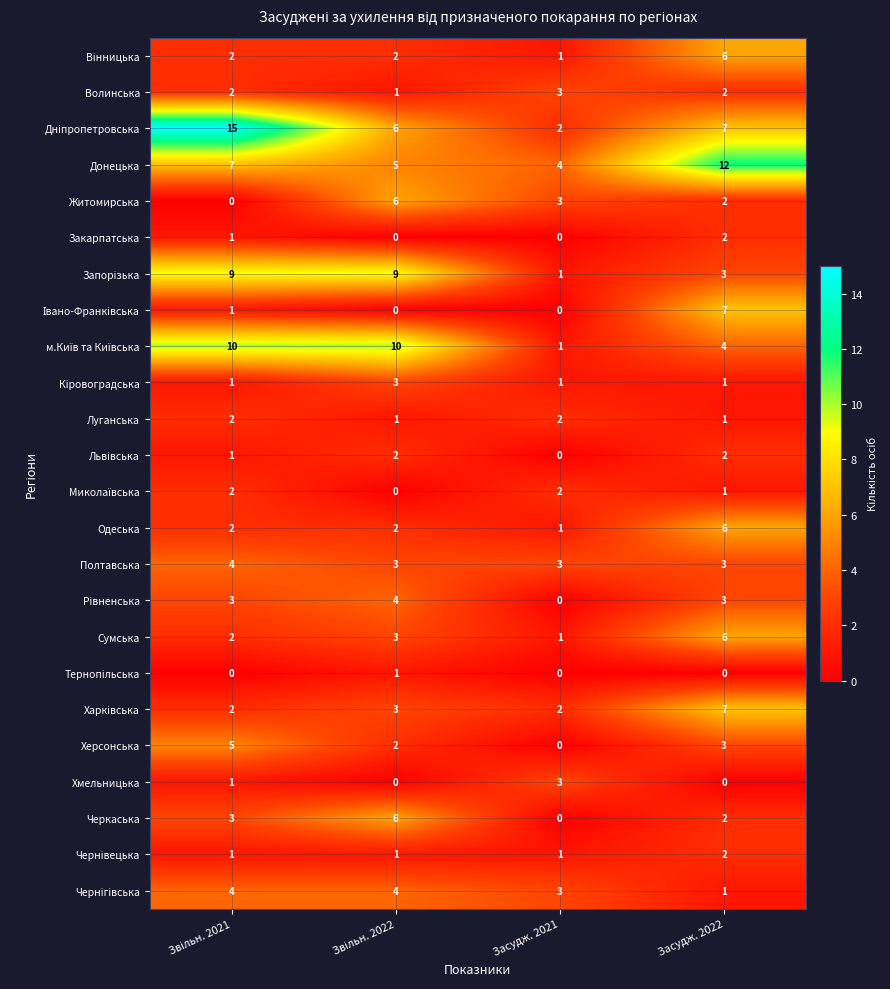

The value of Донецька at Засудж. 2022 is 21. True or false?

False